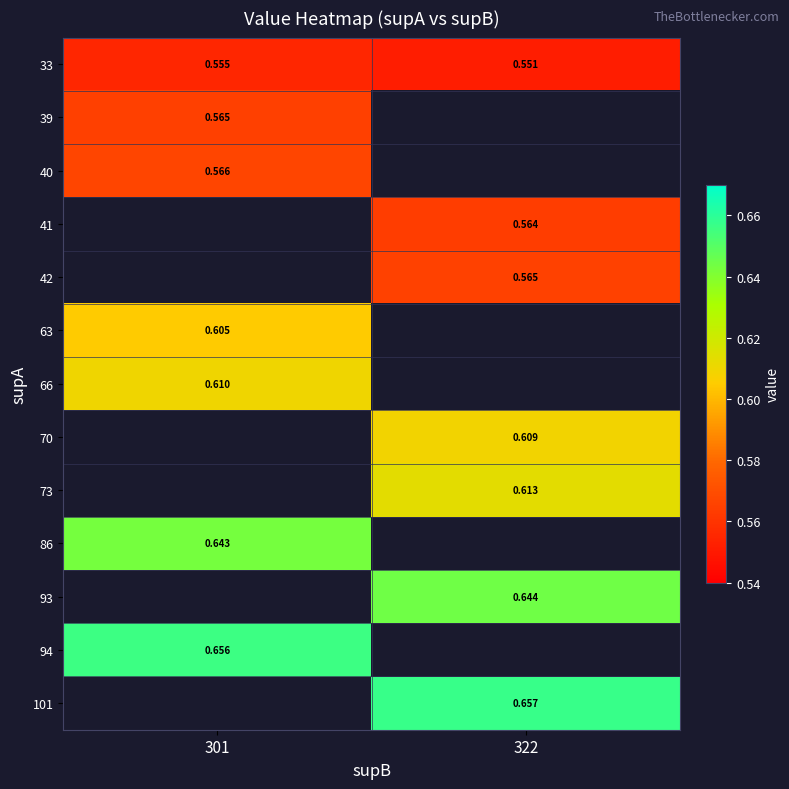

At how many categories does at least one series exceed 0?

2